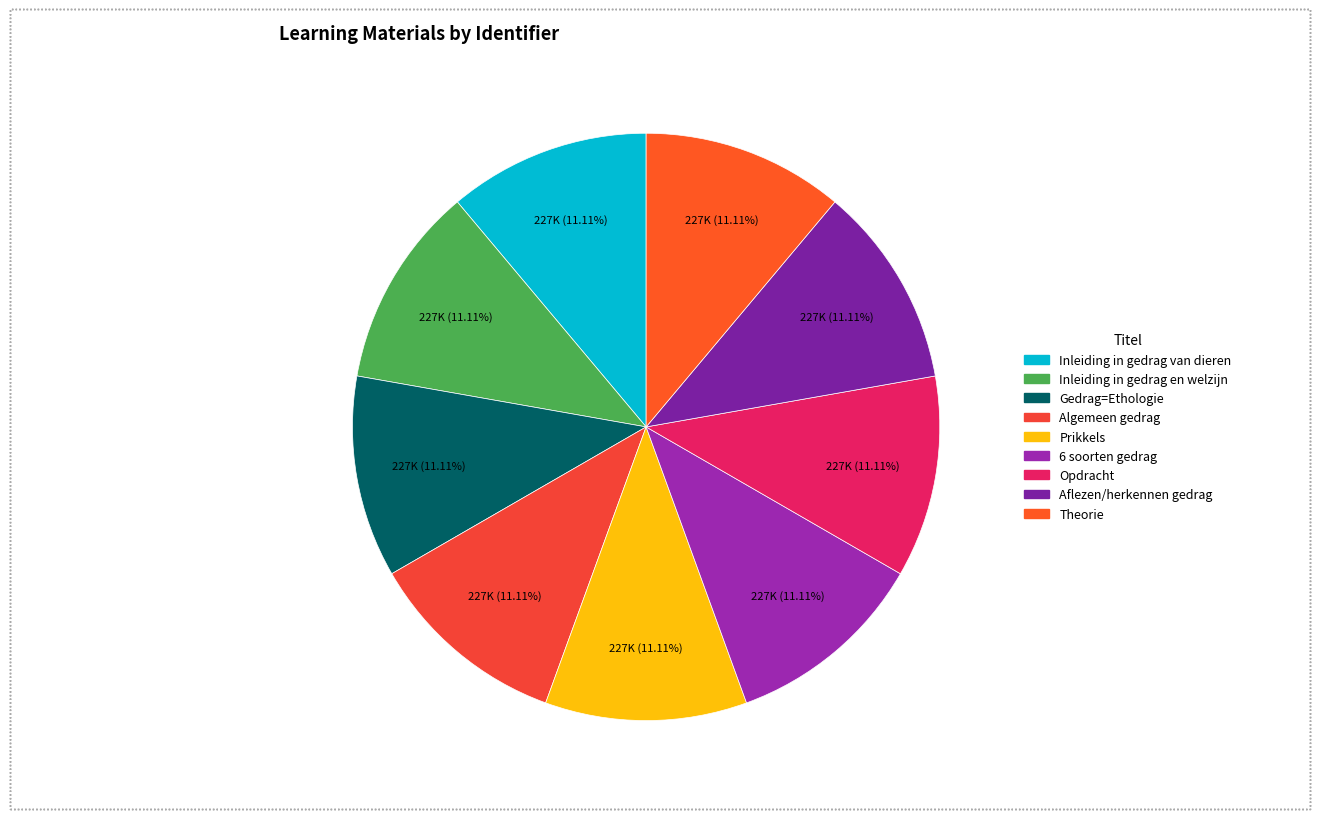

How many slices are in this pie chart?

9